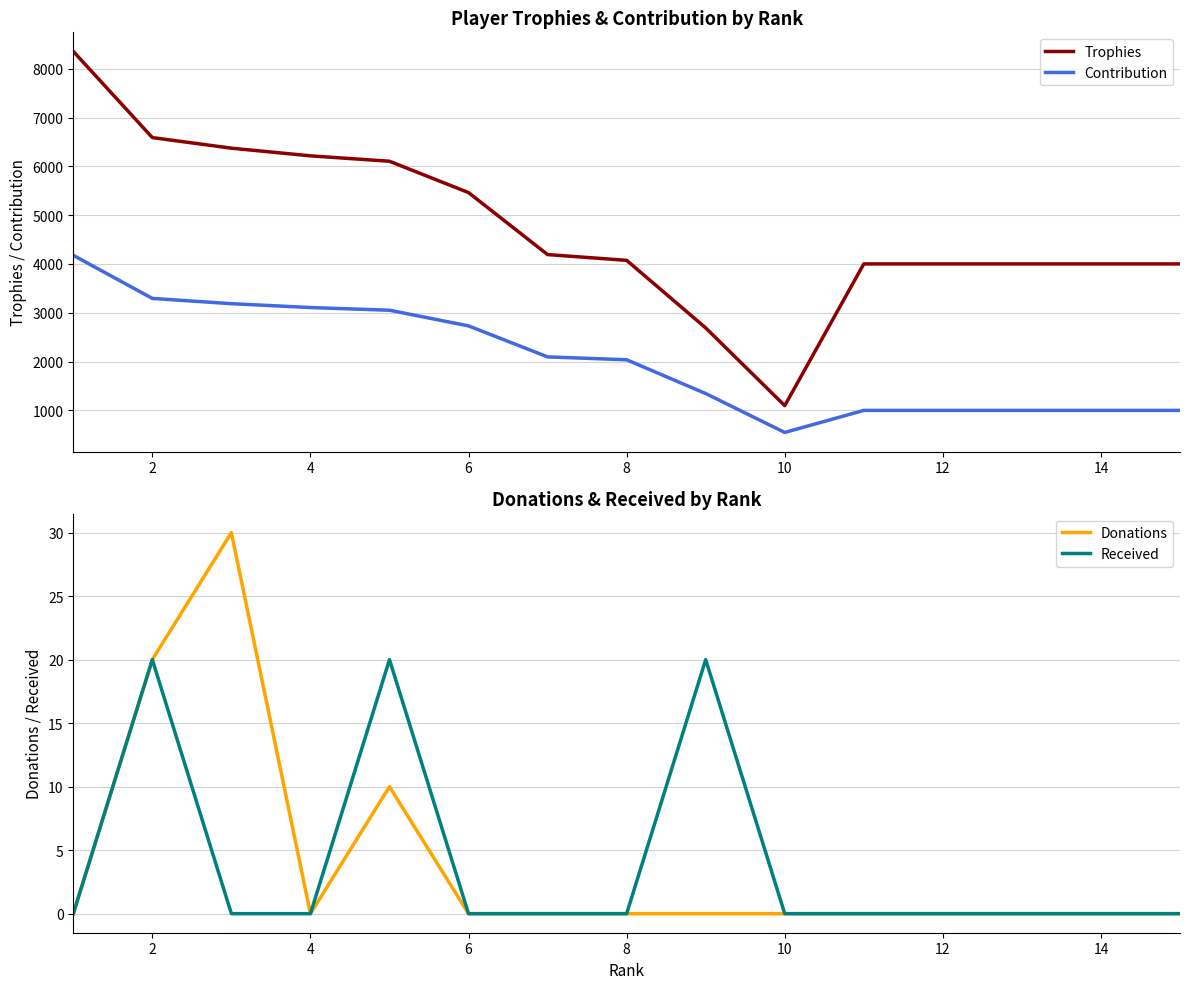

In Contribution, how many points are lower than both neighbors (excluding endpoints)?

1